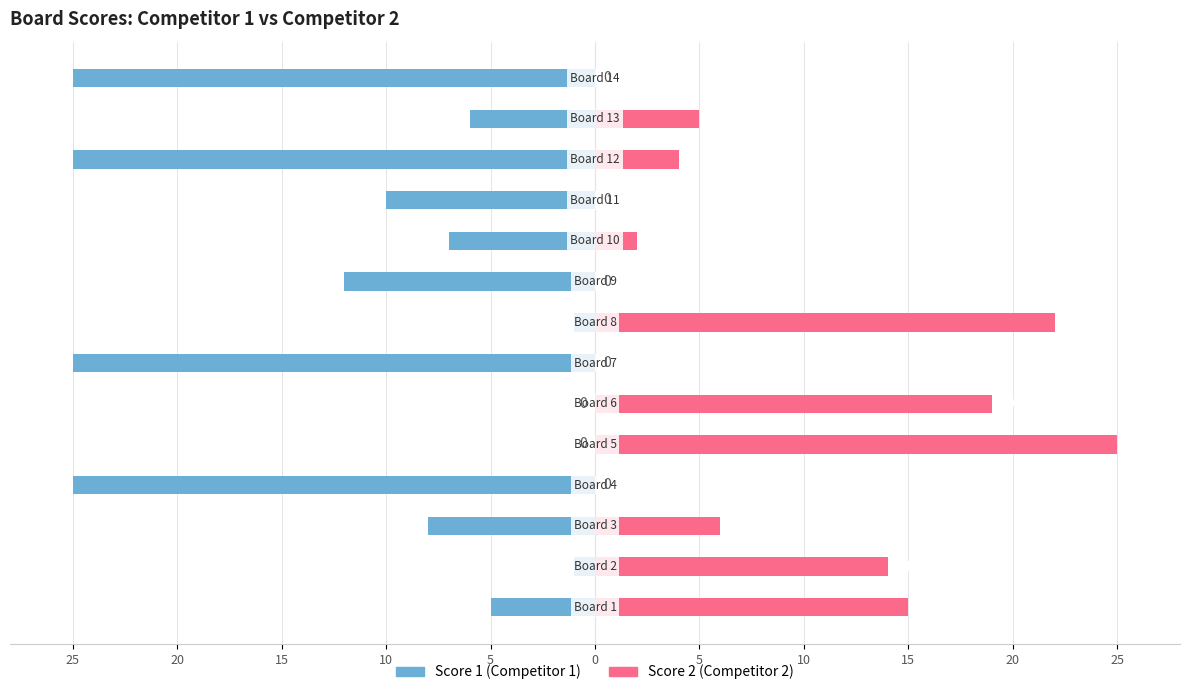

What is the average value of the Score 1 series?

-11